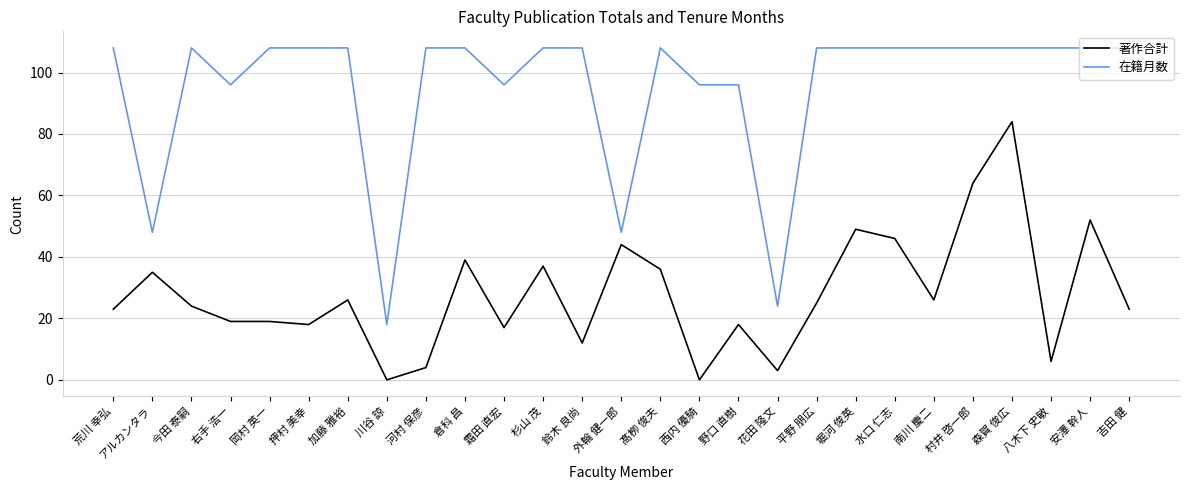

True or false: 著作合計 has more than 1 interior local peaks.

True